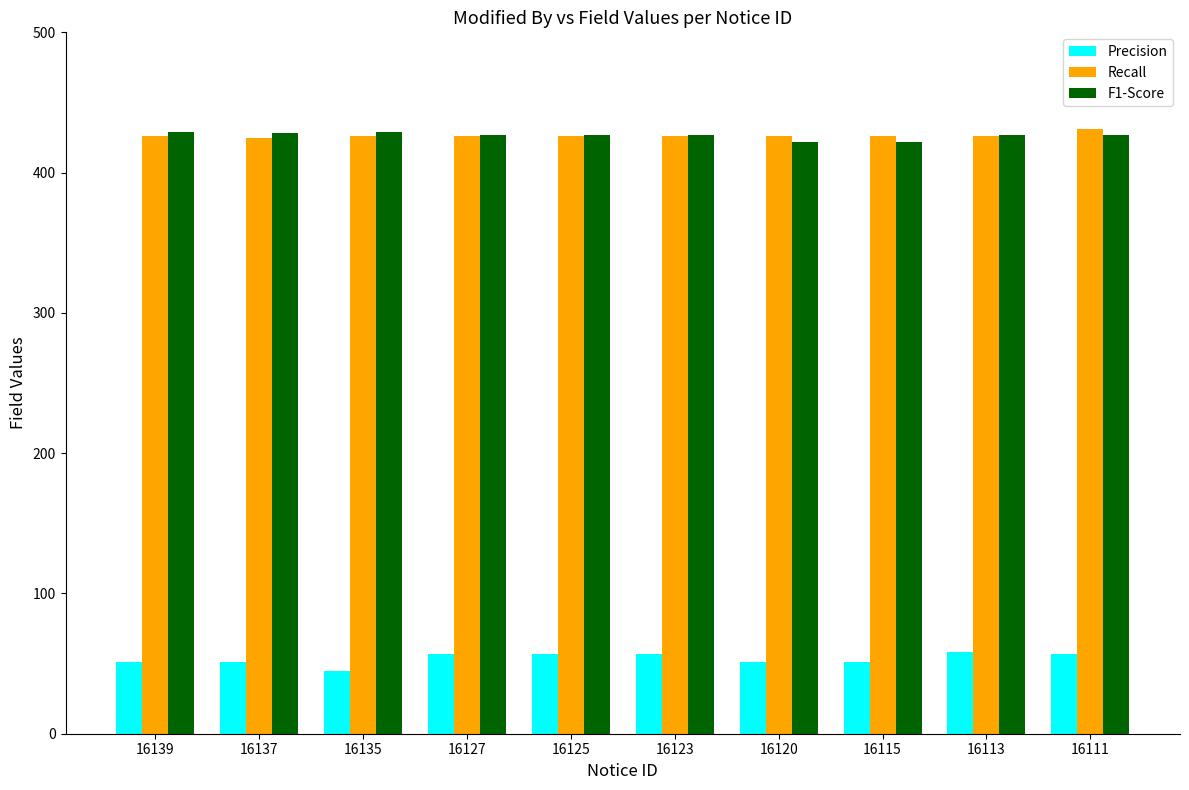

What are all the series names shown in the legend?

Precision, Recall, F1-Score